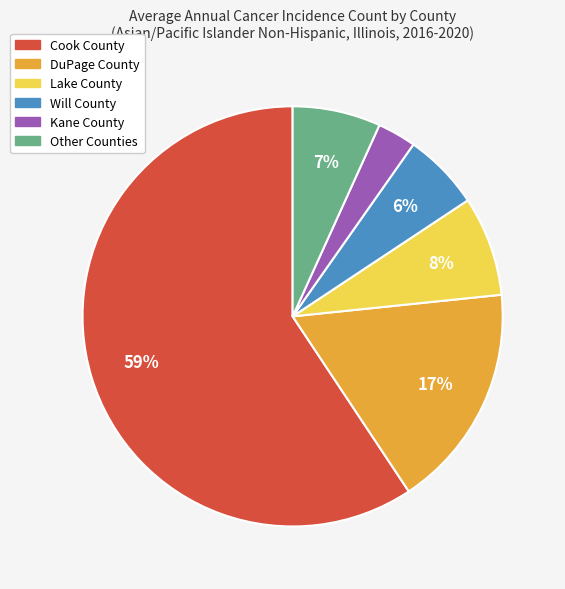

To the nearest percent, what is the average slice percentage?

17%